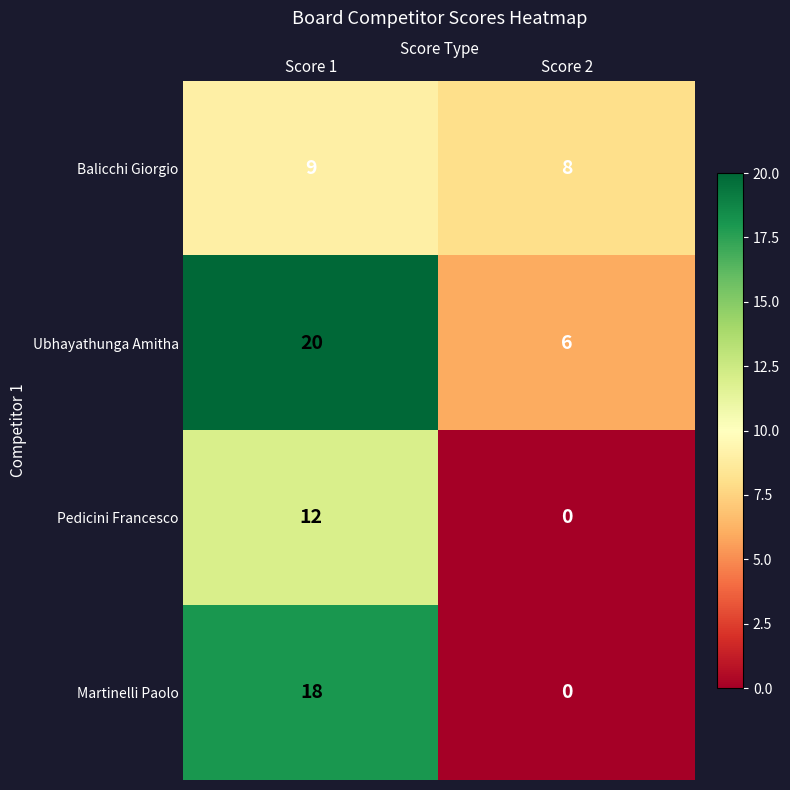

Which series has the largest total across all categories?

Ubhayathunga Amitha